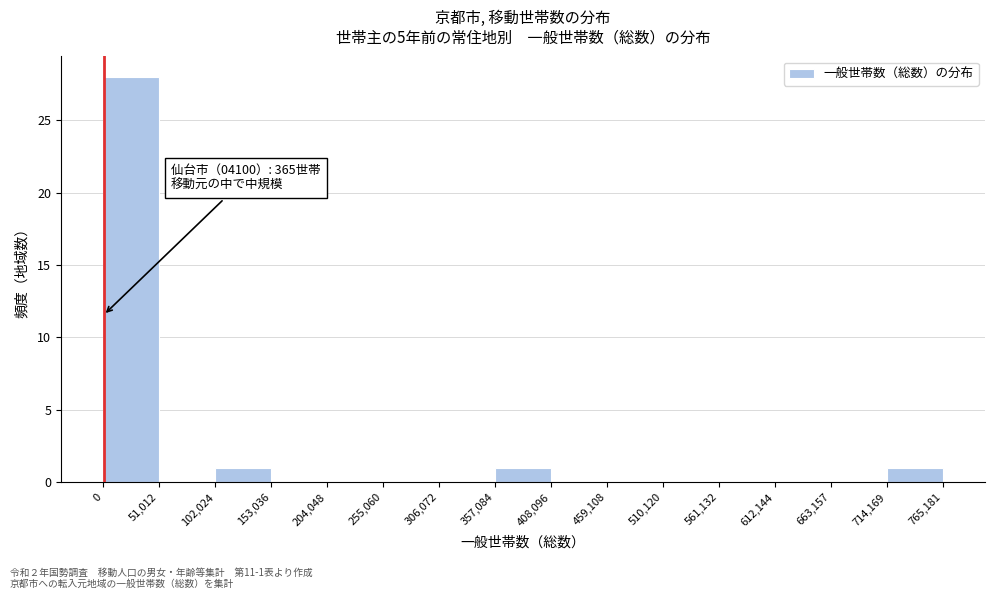

Over which range of the x-axis is the bar tallest?

0 to 51,012